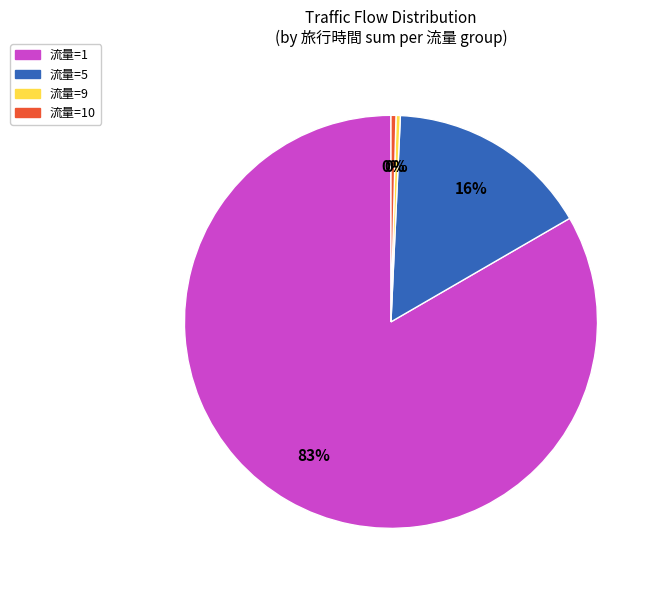

Is it true that 流量=1 is 76% of the pie?

False